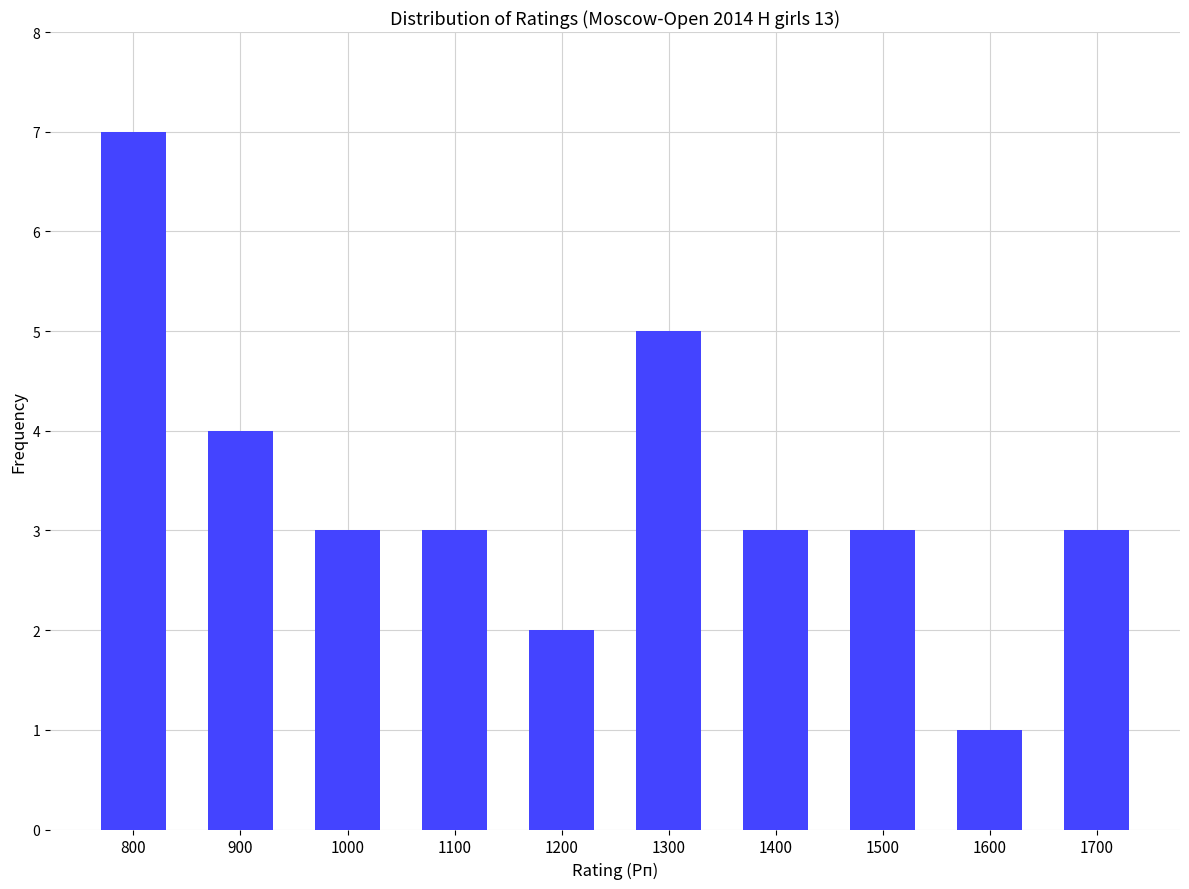

Read the value at 1000.

3